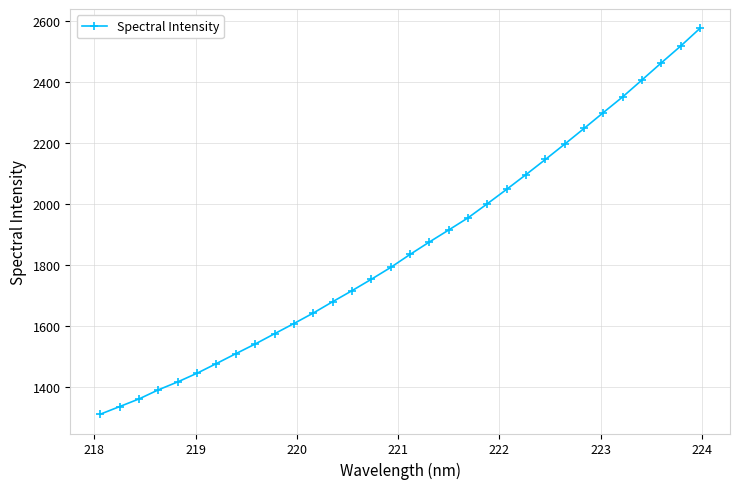

What is the greatest value displayed?

2577.6